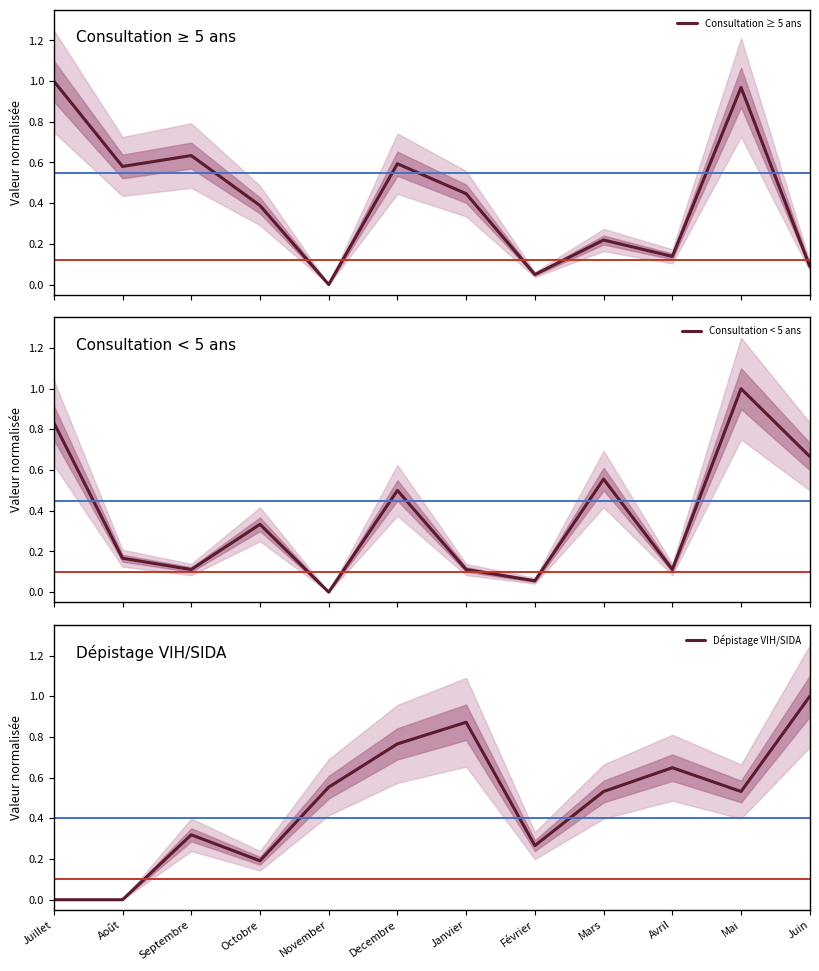

Which category has the lowest value across all series?

November